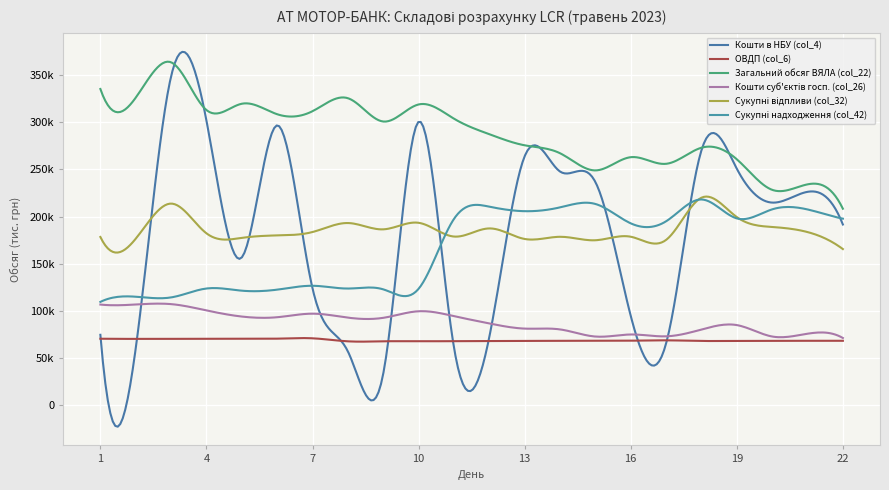

True or false: Кошти суб'єктів госп. (col_26) and ОВДП (col_6) intersect in this chart.

False